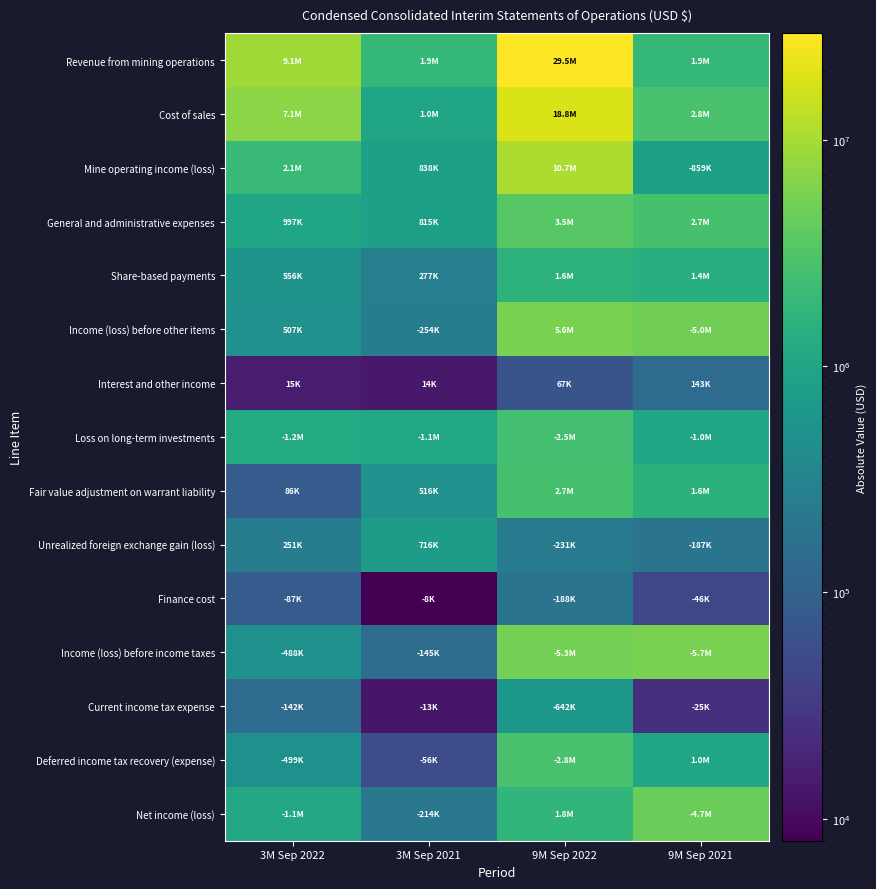

Reading left to right, transcribe all the data shown in this chart.

Revenue from mining operations: 3M Sep 2022=9118000	3M Sep 2021=1881000	9M Sep 2022=29538000	9M Sep 2021=1910000
Cost of sales: 3M Sep 2022=7058000	3M Sep 2021=1043000	9M Sep 2022=18832000	9M Sep 2021=2769000
Mine operating income (loss): 3M Sep 2022=2060000	3M Sep 2021=838000	9M Sep 2022=10706000	9M Sep 2021=859000
General and administrative expenses: 3M Sep 2022=997000	3M Sep 2021=815000	9M Sep 2022=3469000	9M Sep 2021=2726000
Share-based payments: 3M Sep 2022=556000	3M Sep 2021=277000	9M Sep 2022=1618000	9M Sep 2021=1391000
Income (loss) before other items: 3M Sep 2022=507000	3M Sep 2021=254000	9M Sep 2022=5619000	9M Sep 2021=4976000
Interest and other income: 3M Sep 2022=15000	3M Sep 2021=14000	9M Sep 2022=67000	9M Sep 2021=143000
Loss on long-term investments: 3M Sep 2022=1221000	3M Sep 2021=1103000	9M Sep 2022=2503000	9M Sep 2021=1002000
Fair value adjustment on warrant liability: 3M Sep 2022=86000	3M Sep 2021=516000	9M Sep 2022=2692000	9M Sep 2021=1560000
Unrealized foreign exchange gain (loss): 3M Sep 2022=251000	3M Sep 2021=716000	9M Sep 2022=231000	9M Sep 2021=187000
Finance cost: 3M Sep 2022=87000	3M Sep 2021=8000	9M Sep 2022=188000	9M Sep 2021=46000
Income (loss) before income taxes: 3M Sep 2022=488000	3M Sep 2021=145000	9M Sep 2022=5278000	9M Sep 2021=5670000
Current income tax expense: 3M Sep 2022=142000	3M Sep 2021=13000	9M Sep 2022=642000	9M Sep 2021=25000
Deferred income tax recovery (expense): 3M Sep 2022=499000	3M Sep 2021=56000	9M Sep 2022=2836000	9M Sep 2021=1009000
Net income (loss): 3M Sep 2022=1129000	3M Sep 2021=214000	9M Sep 2022=1800000	9M Sep 2021=4686000